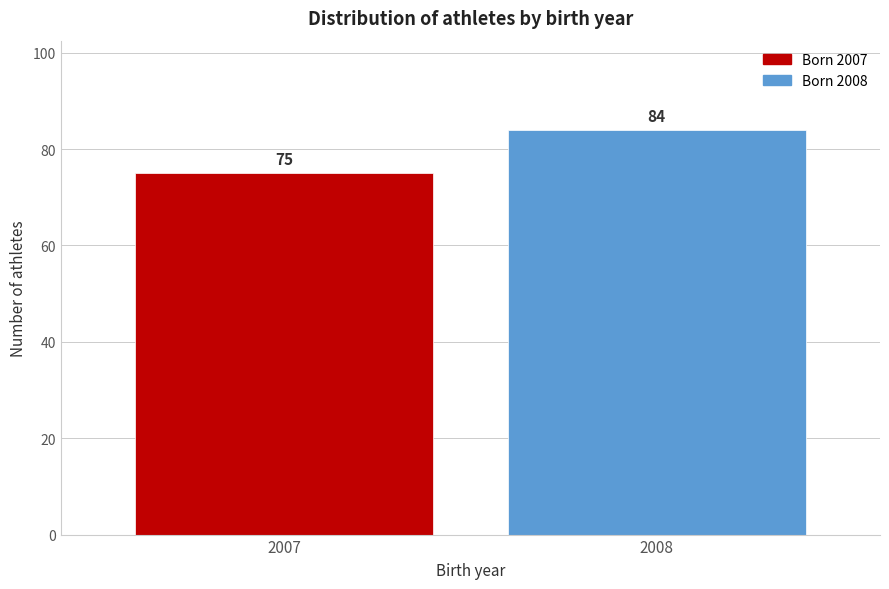

Reading right to left, extract all data points from this chart.

84	75